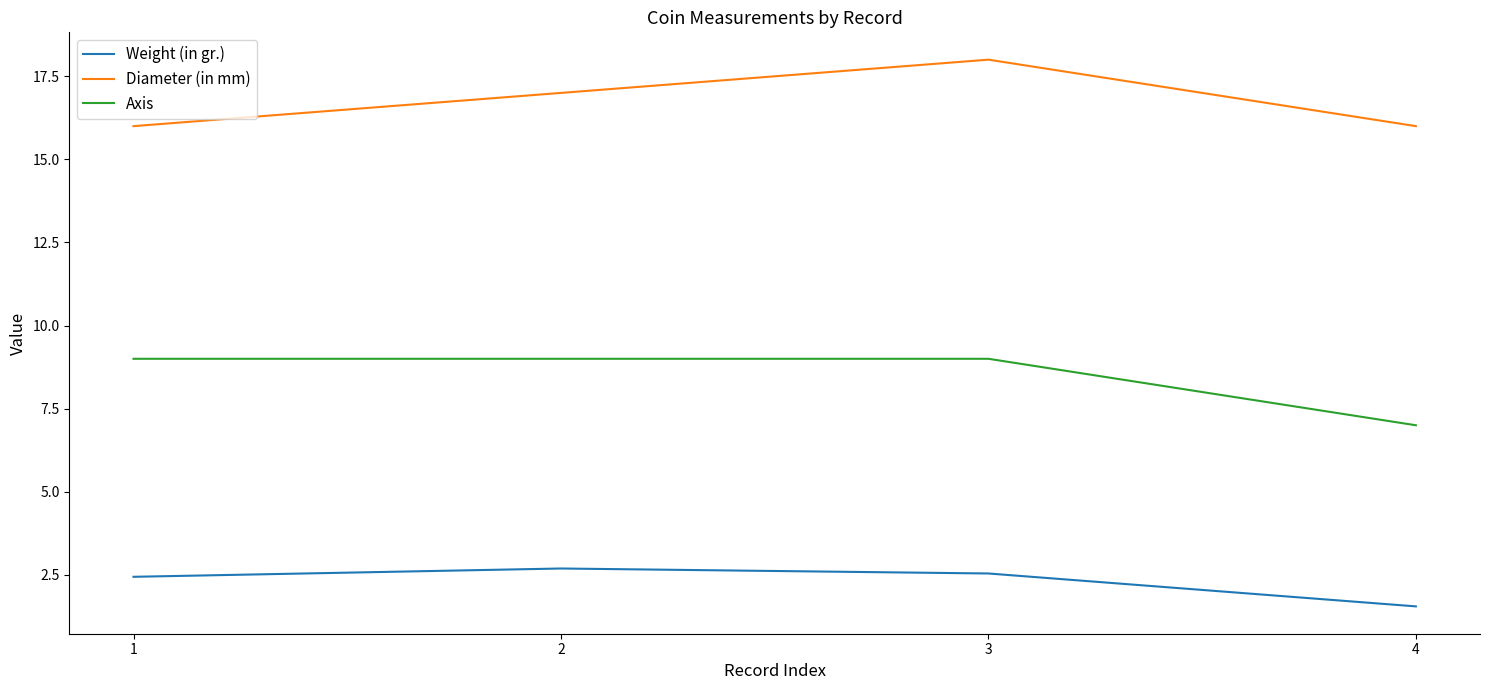

The Diameter (in mm) series shows 18.0 at 3. True or false?

True